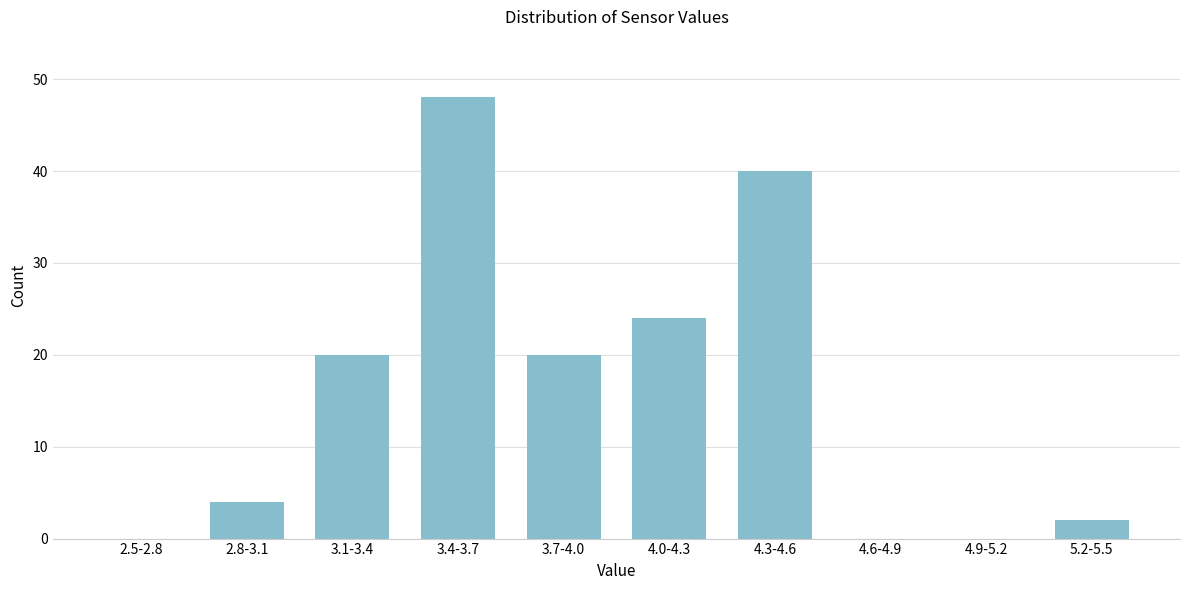

Reading left to right, transcribe all the data shown in this chart.

2.5-2.8=0	2.8-3.1=4	3.1-3.4=20	3.4-3.7=48	3.7-4.0=20	4.0-4.3=24	4.3-4.6=40	4.6-4.9=0	4.9-5.2=0	5.2-5.5=2